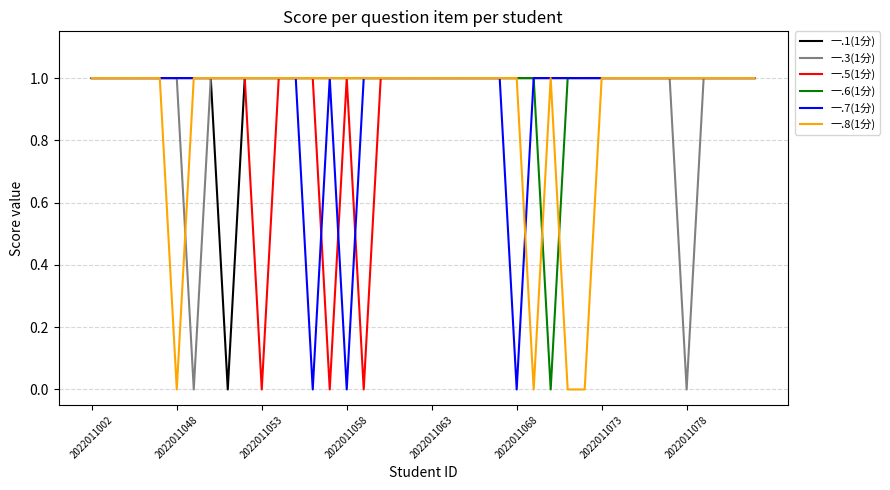

Is this an area chart (filled region under the line)?

No